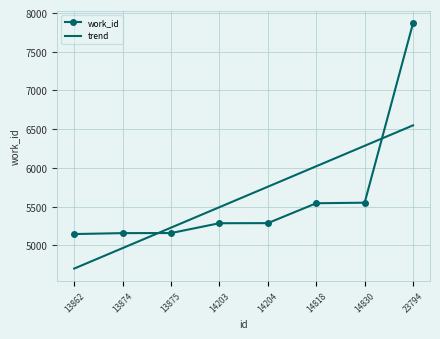

True or false: work_id and trend intersect in this chart.

True